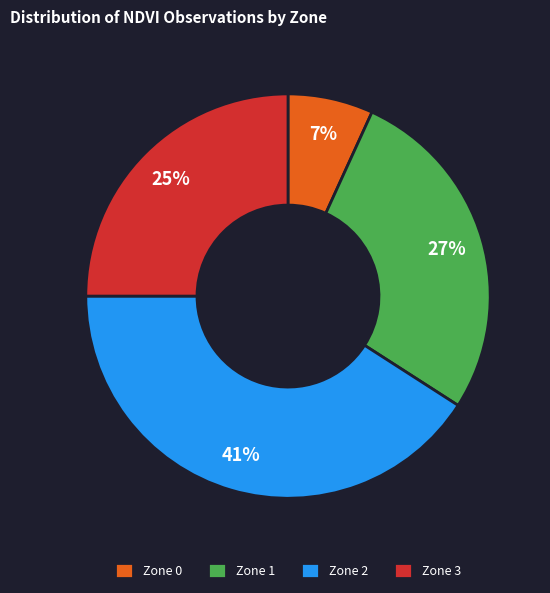

Does Zone 0 represent more than half of the total?

No